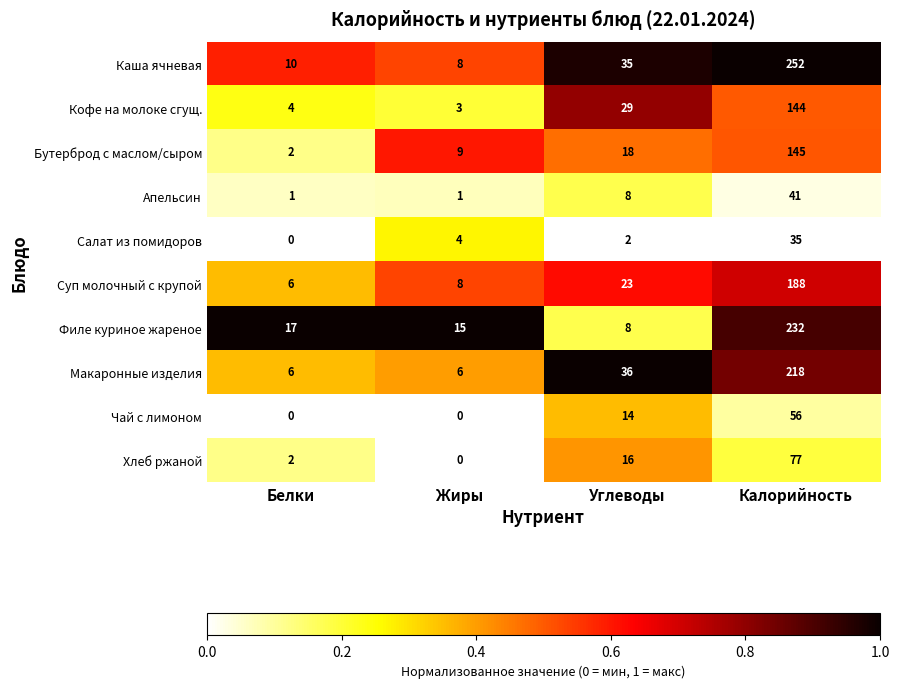

What is the spread (max minus min) of values at Белки?

17